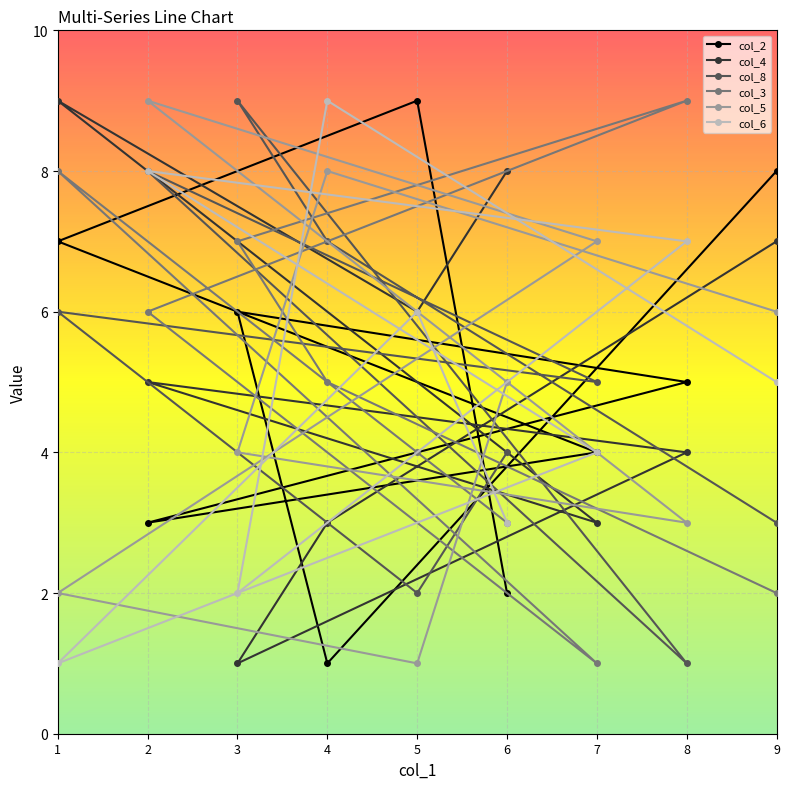

Does the chart display data point markers on the line(s)?

Yes